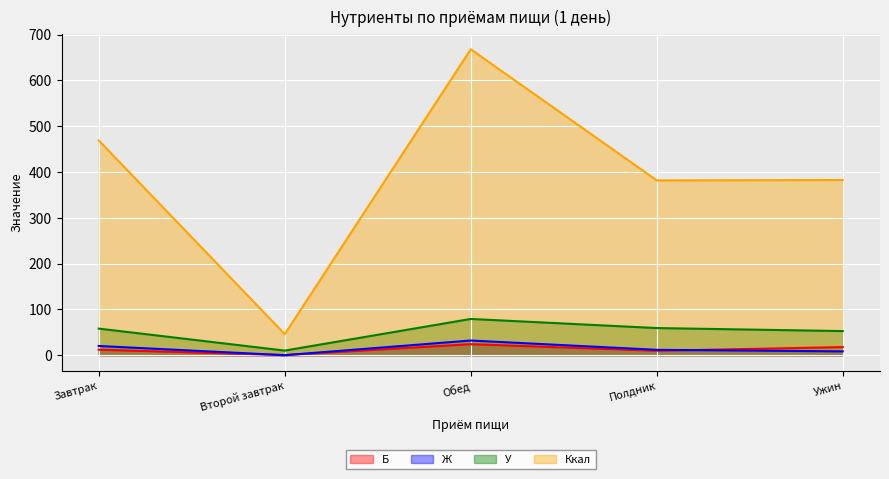

What are all the series names shown in the legend?

Б, Ж, У, Ккал